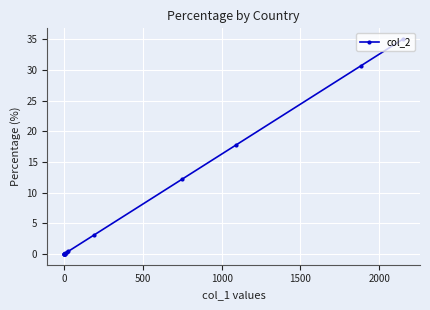

Is it true that the value at 0 is 53.3?

False